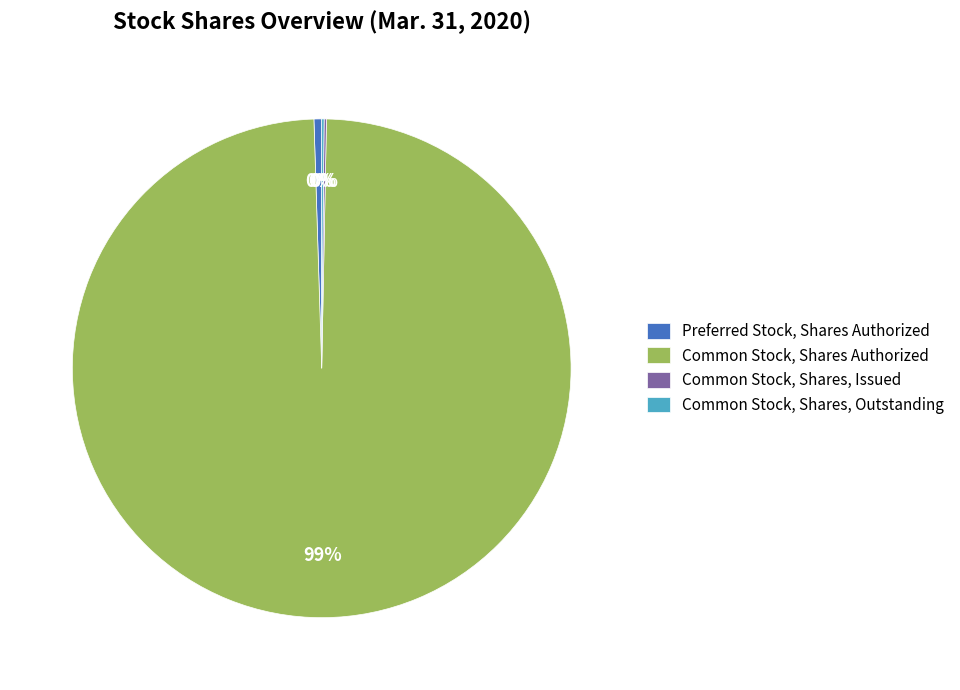

Which category accounts for the majority?

Common Stock, Shares Authorized